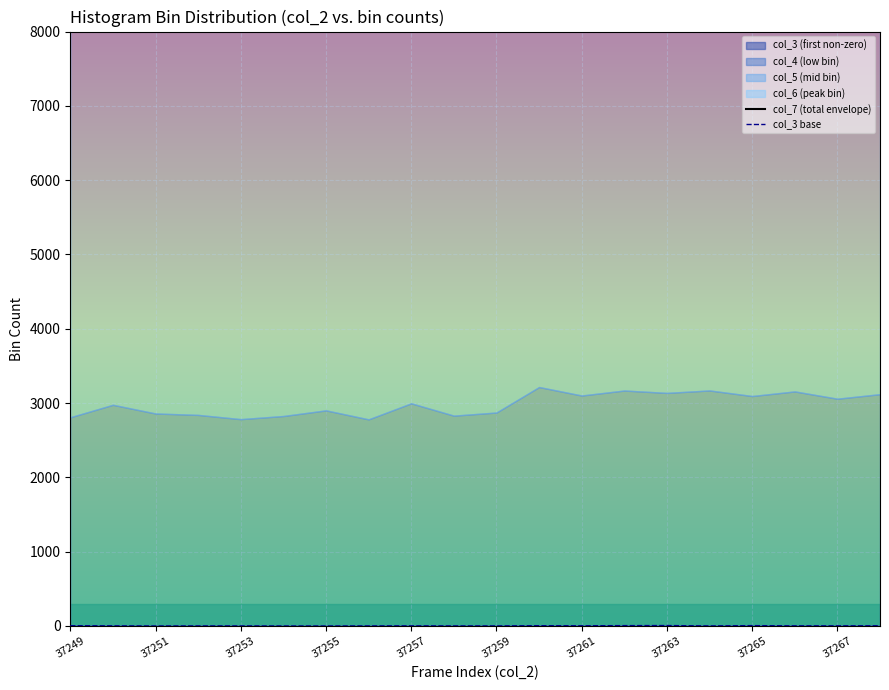

List the series in order of their overall mean, highest first.

col_7 (total envelope), col_3 base